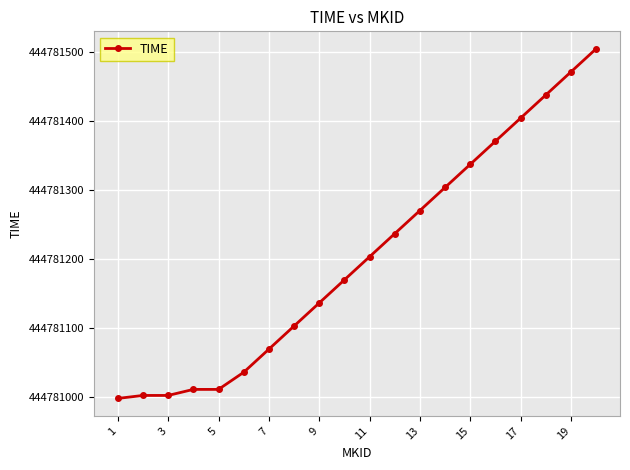

True or false: the data has more than 2 interior local peaks.

False